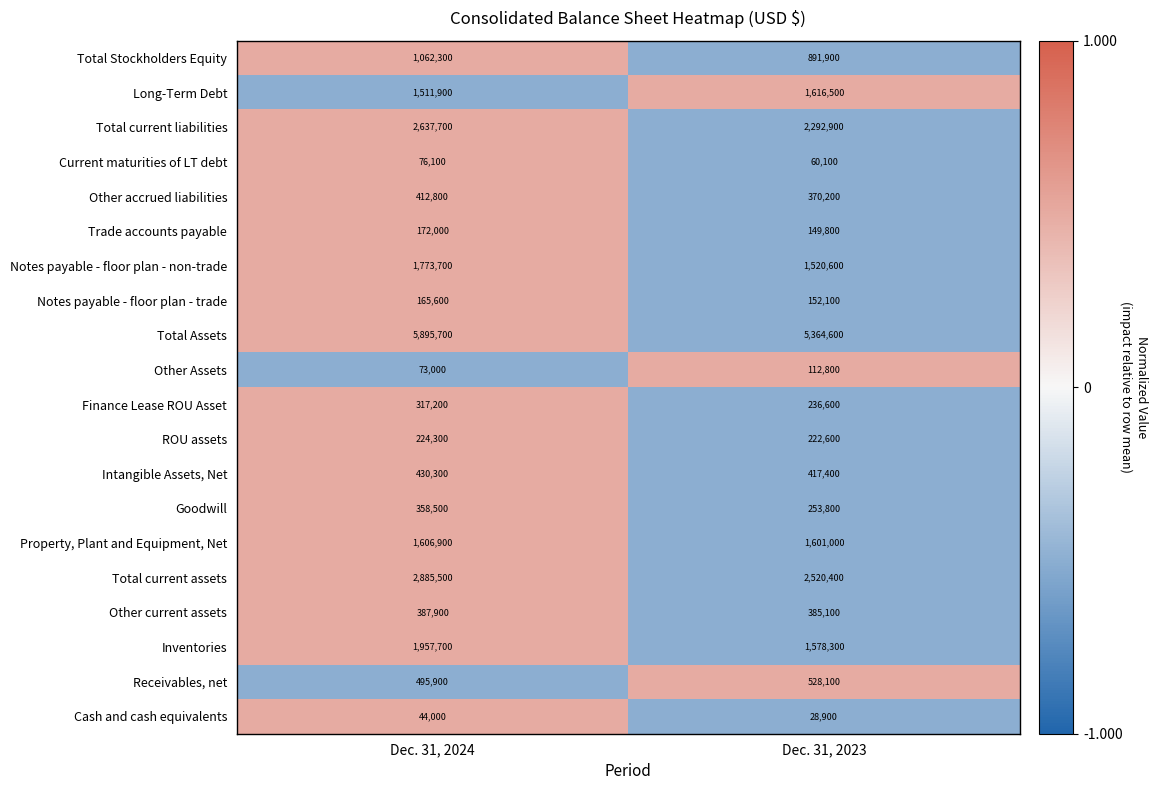

How many distinct data groups are displayed?

20